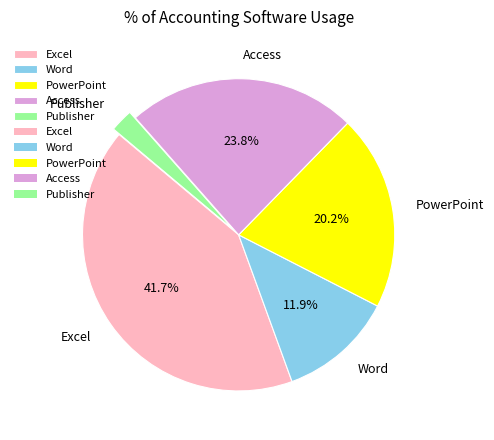

What percentage do Excel and Word together represent?

53.6%